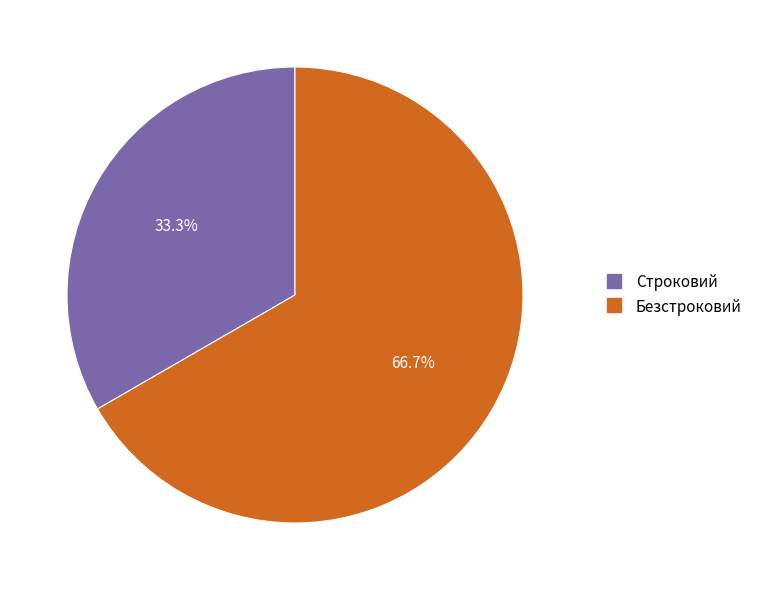

Does any single category account for the majority?

Yes